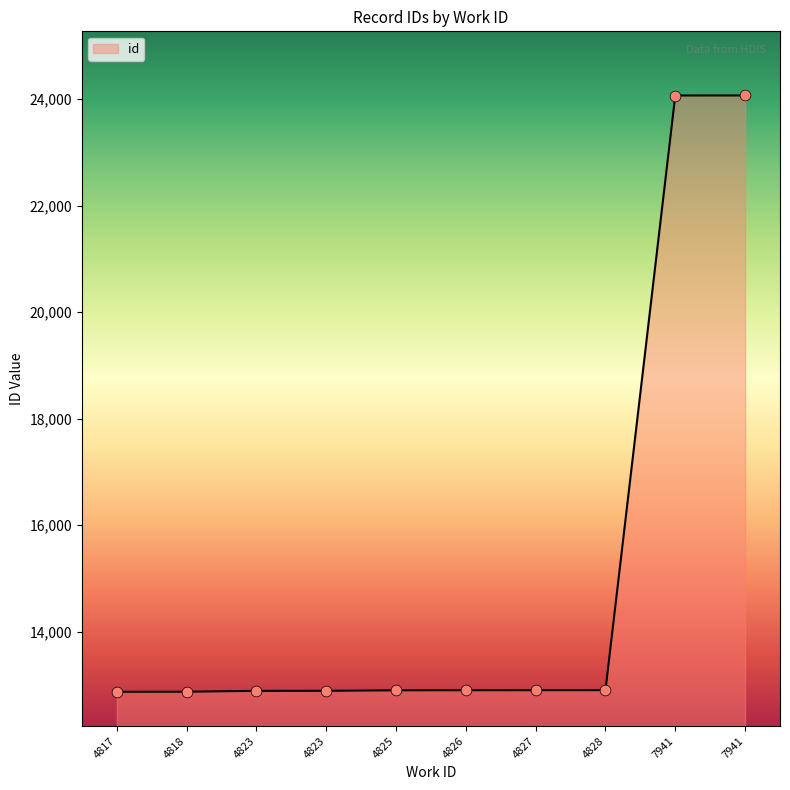

What is the change in value from 4823 to 7941?

+11173